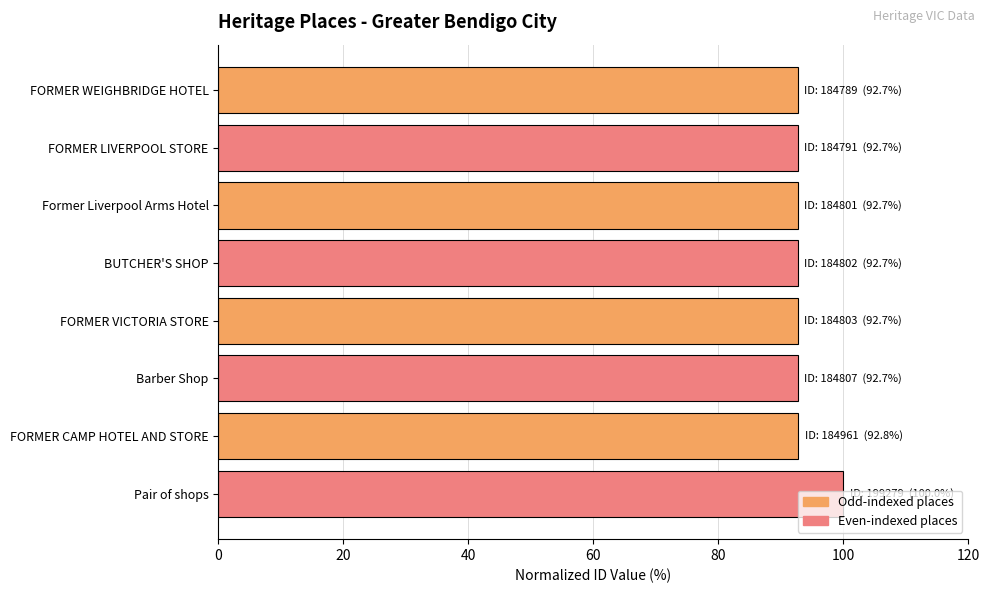

Read the value at FORMER LIVERPOOL STORE.

92.7